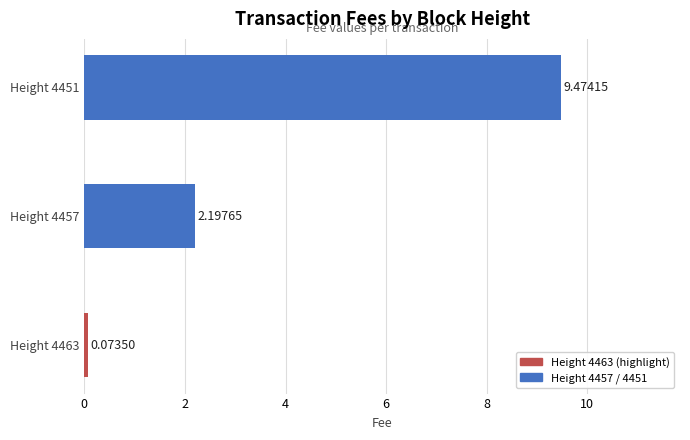

What is the sum of all values?

11.7